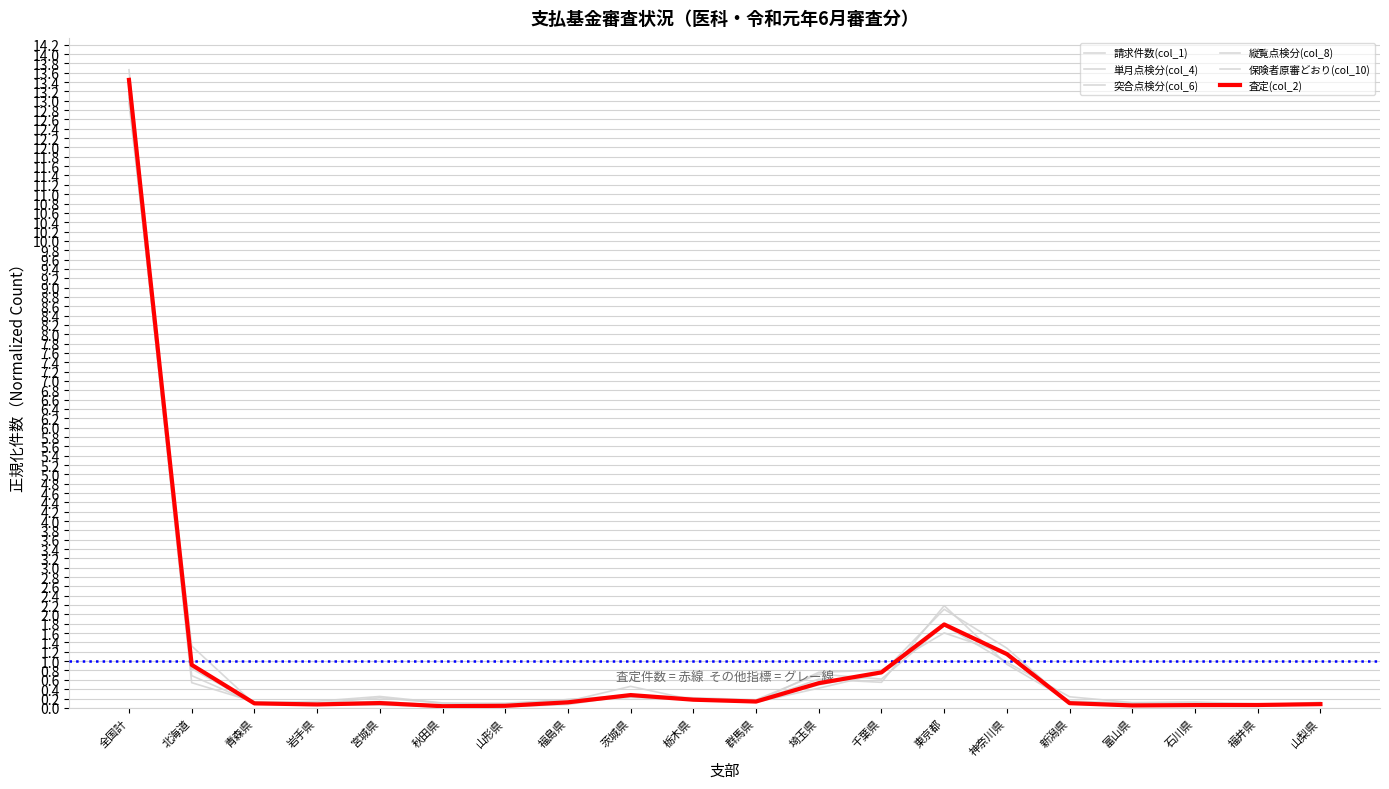

Reading left to right, transcribe all the data shown in this chart.

請求件数(col_1): 13.2	0.5	0.1	0.1	0.2	0.1	0.1	0.2	0.3	0.2	0.2	0.7	0.6	1.8	1.0	0.2	0.1	0.1	0.1	0.1
単月点検分(col_4): 13.7	0.8	0.1	0.1	0.1	0.0	0.0	0.1	0.2	0.2	0.1	0.5	0.8	1.8	1.1	0.1	0.1	0.1	0.1	0.1
突合点検分(col_6): 13.1	0.9	0.1	0.1	0.1	0.1	0.0	0.1	0.5	0.2	0.1	0.8	0.8	1.6	1.1	0.1	0.0	0.1	0.1	0.1
縦覧点検分(col_8): 13.0	1.3	0.1	0.1	0.1	0.0	0.0	0.1	0.3	0.2	0.1	0.4	0.7	2.1	1.3	0.1	0.0	0.0	0.0	0.1
保険者原審どおり(col_10): 13.1	0.7	0.1	0.1	0.2	0.1	0.1	0.2	0.2	0.2	0.1	0.6	0.5	2.2	0.9	0.1	0.1	0.1	0.1	0.1
査定(col_2): 13.4	0.9	0.1	0.1	0.1	0.0	0.0	0.1	0.3	0.2	0.1	0.5	0.8	1.8	1.2	0.1	0.1	0.1	0.1	0.1